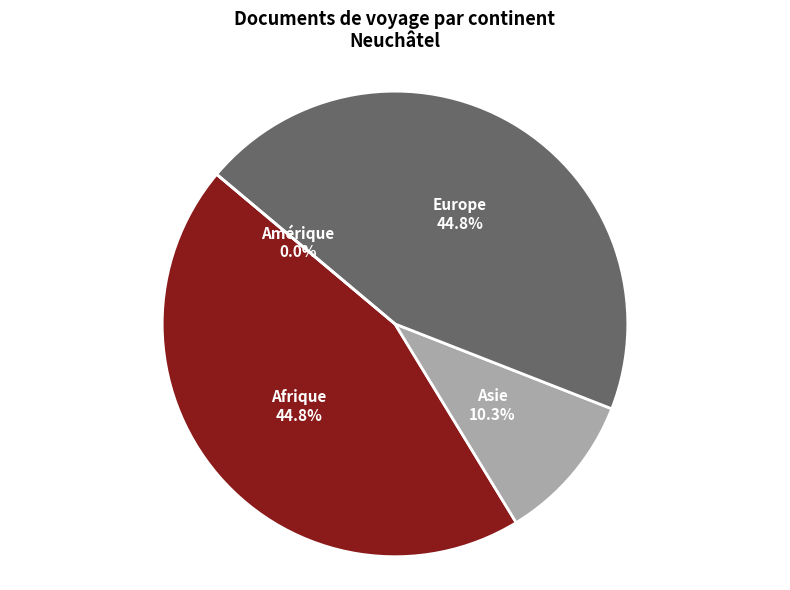

Is there any slice that represents more than half of the pie?

No